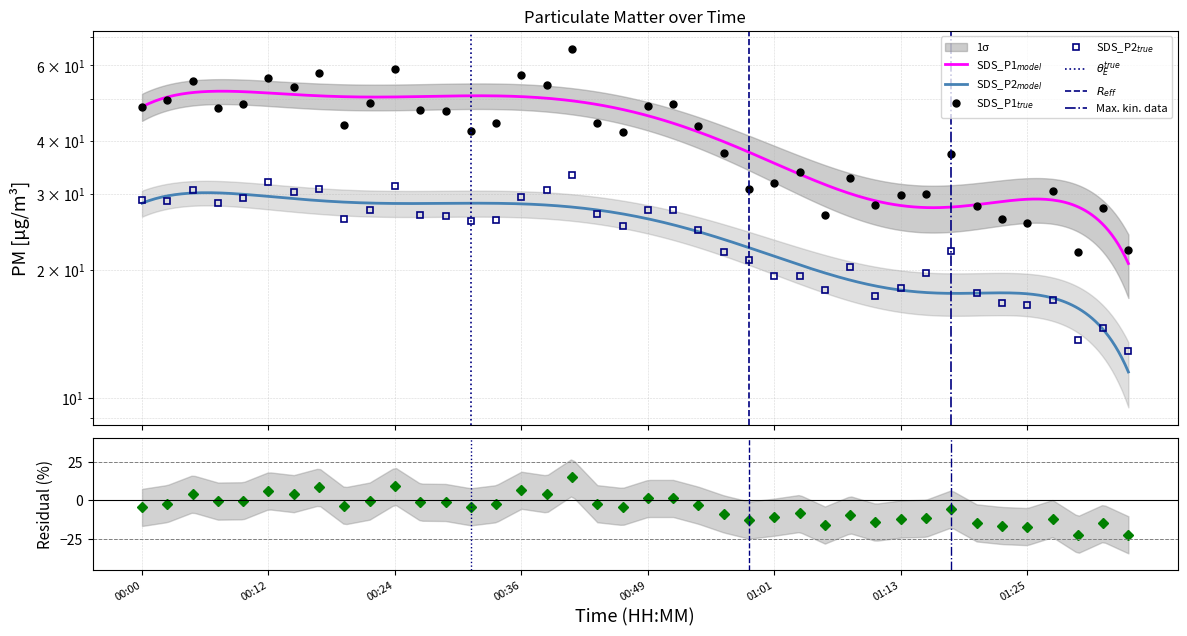

Does the chart have visible grid lines?

Yes